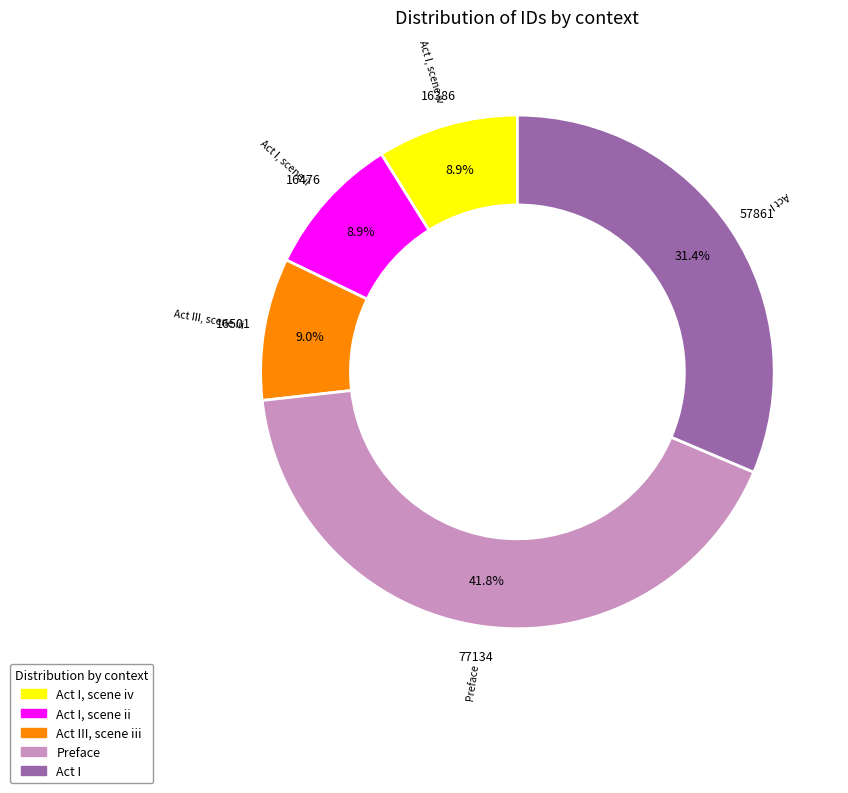

Is there a majority slice in this chart?

No